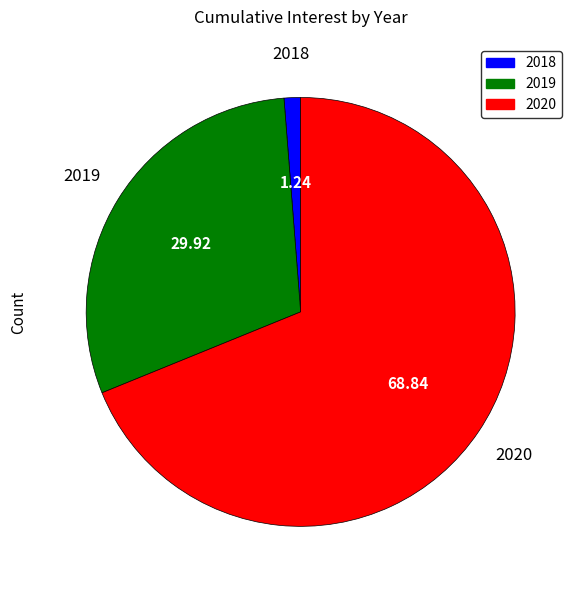

What is the ratio of the value at 2019 to the value at 2020?

0.4